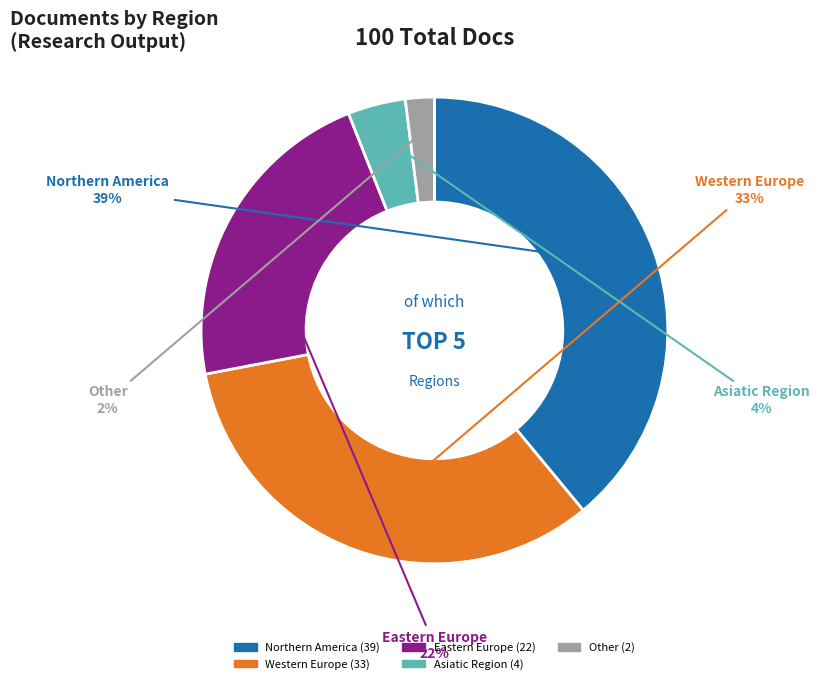

Which has a higher value, Other or Eastern Europe?

Eastern Europe